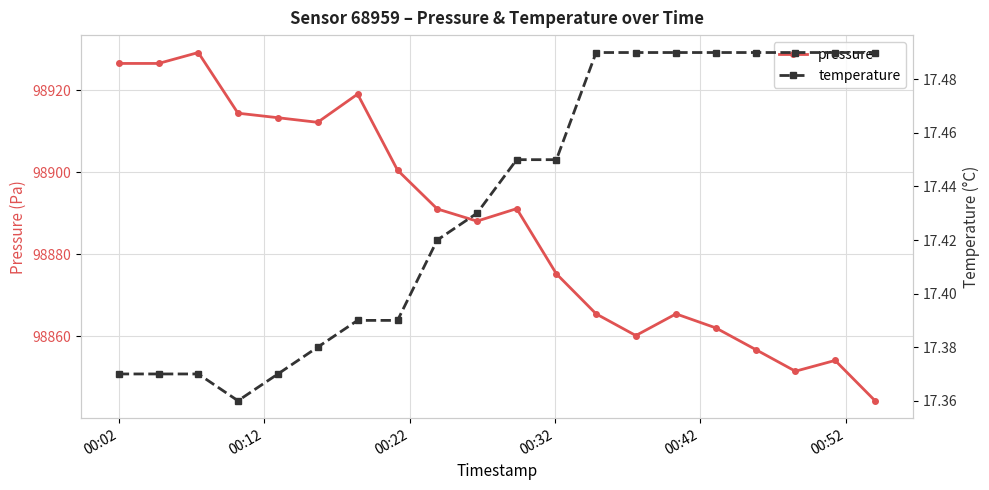

True or false: temperature has more than 0 points higher than both neighbors.

False